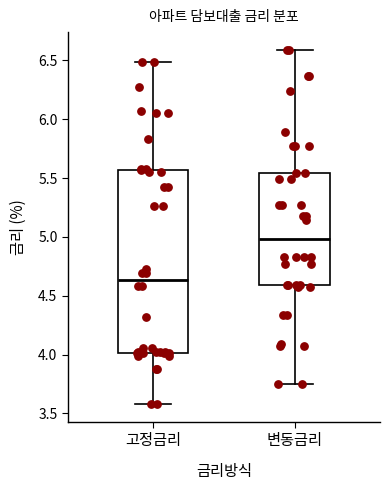

Which box is the tallest, from its lower edge to its upper edge?

고정금리